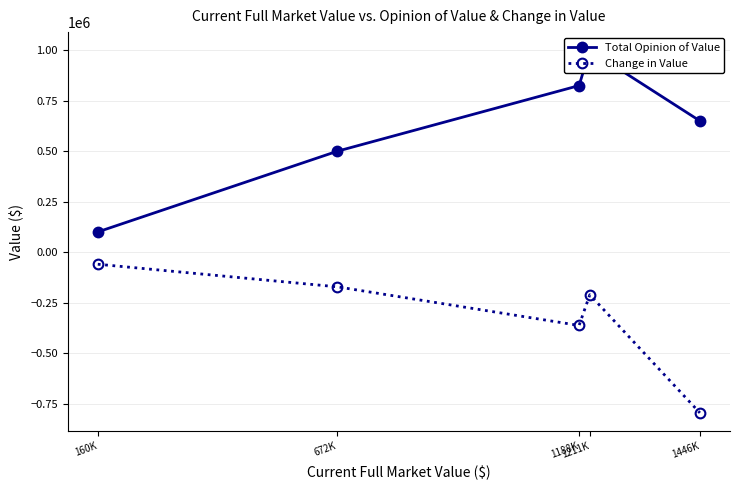

Reading left to right, extract all data points from this chart.

Total Opinion of Value: 160K=100000	672K=500000	1188K=825000	1211K=1000000	1446K=650000
Change in Value: 160K=-60000	672K=-172000	1188K=-363200	1211K=-211100	1446K=-796300